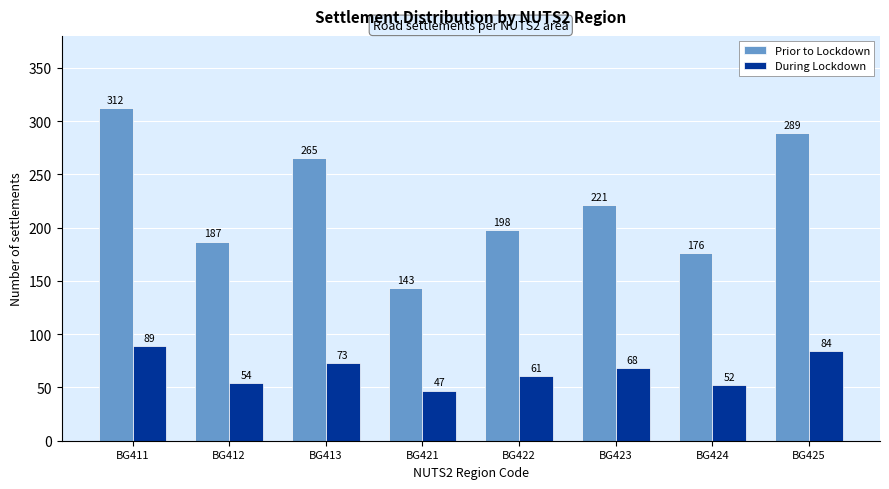

Reading left to right, transcribe all the data shown in this chart.

Prior to Lockdown: 312	187	265	143	198	221	176	289
During Lockdown: 89	54	73	47	61	68	52	84